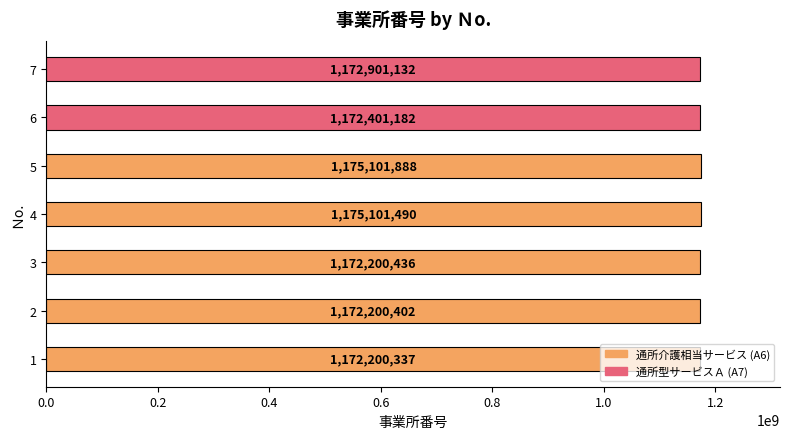

List the labels in order of value, largest first.

5, 4, 7, 6, 3, 2, 1